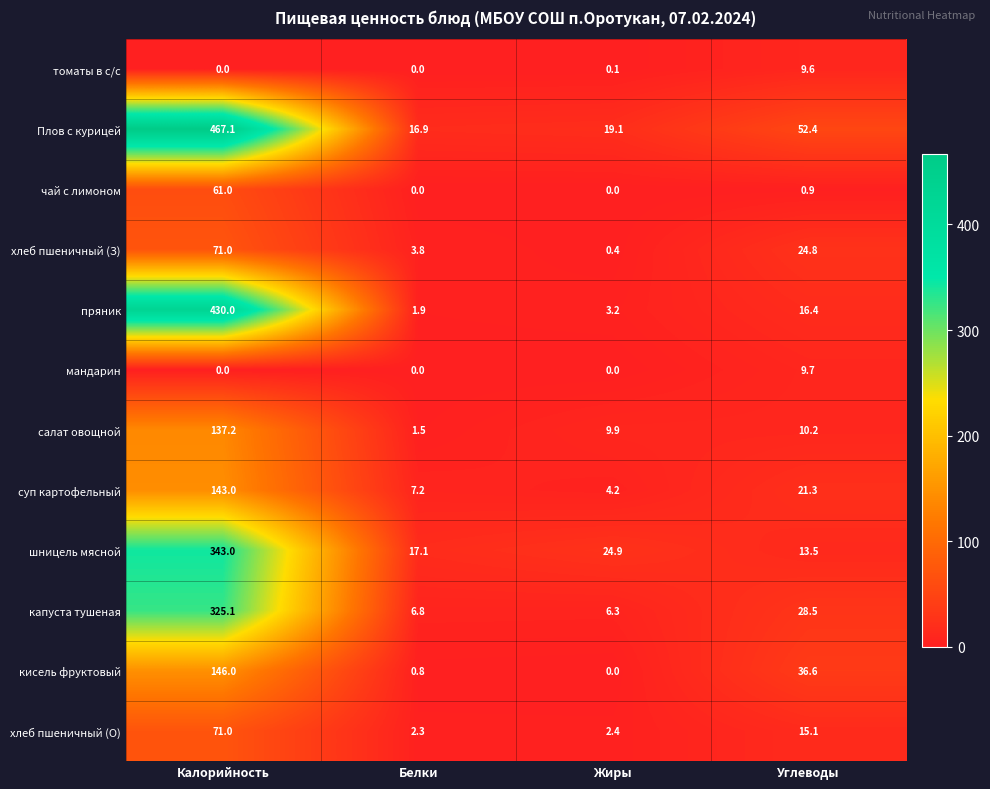

Which series has the widest spread of values?

Плов с курицей